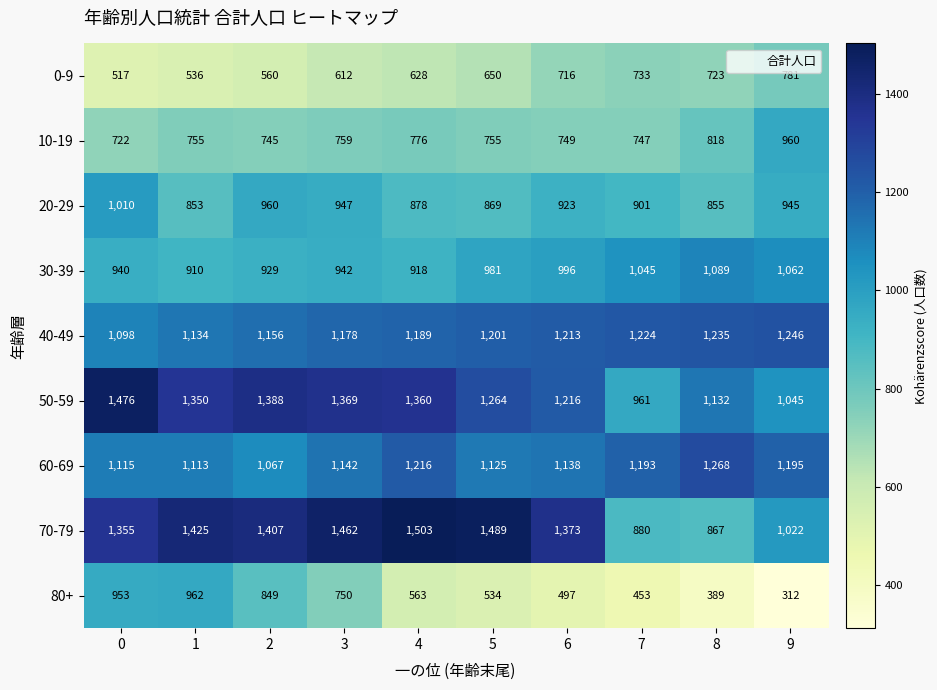

What is the difference between the maximum and minimum values in the 60-69 series?

201